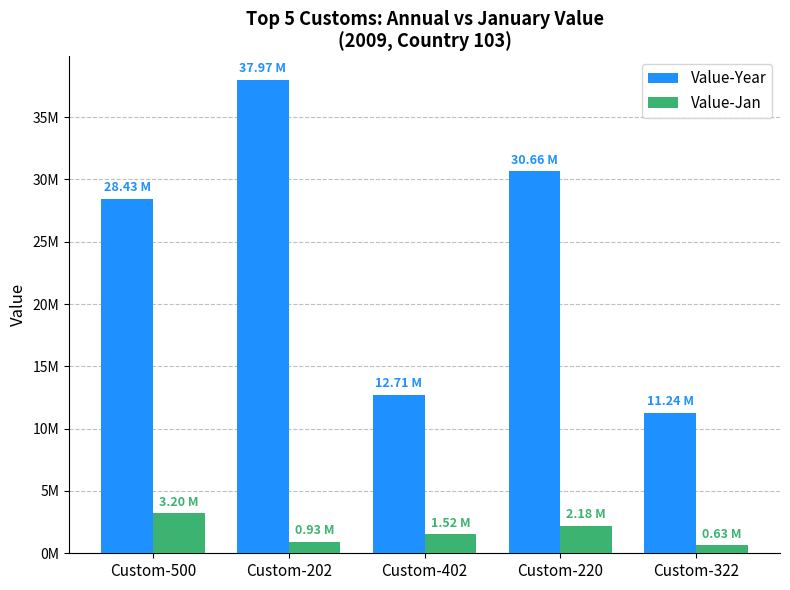

Does the chart contain stacked bars?

No